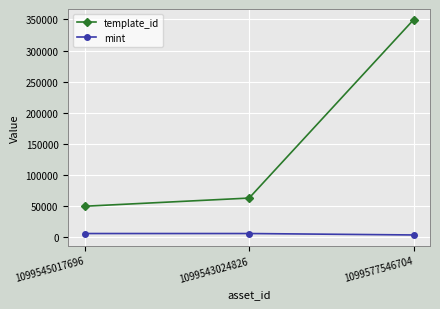

Is it true that mint equals 5968 at 1099545017696?

True